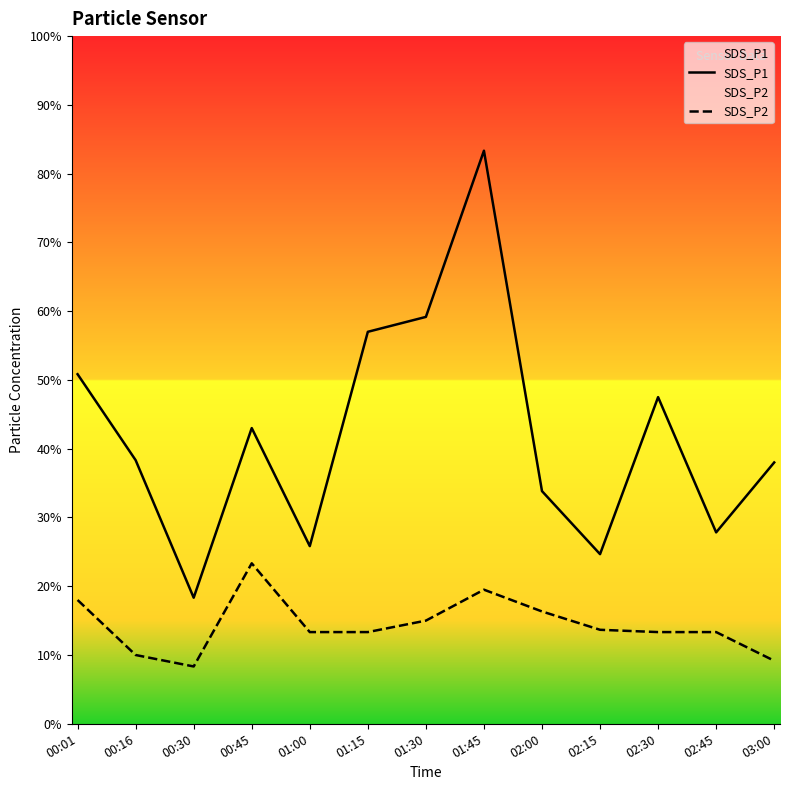

List the series in order of their overall mean, lowest first.

SDS_P2, SDS_P1